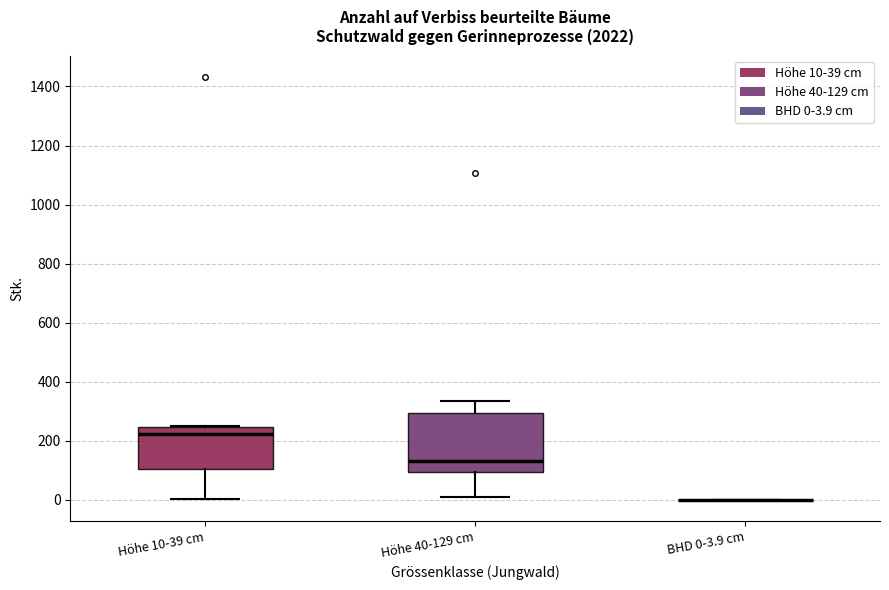

Comparing the boxes themselves (not the whiskers), which one is the tallest?

Höhe 40-129 cm